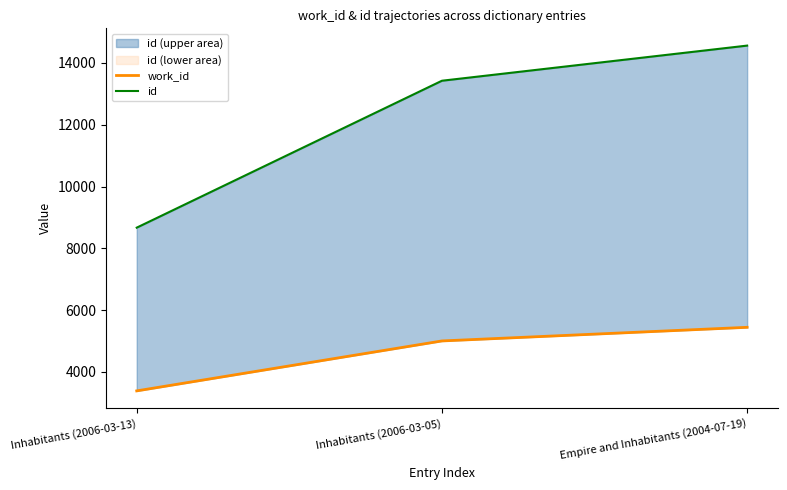

What is the label of the 3rd point from the right?

Inhabitants (2006-03-13)